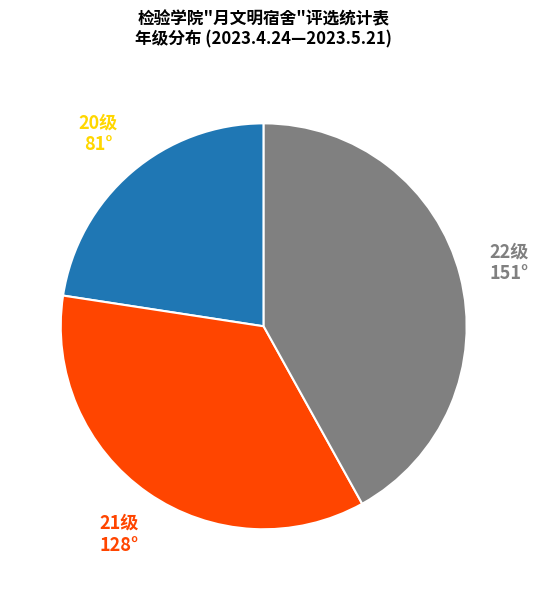

Is there a majority slice in this chart?

No